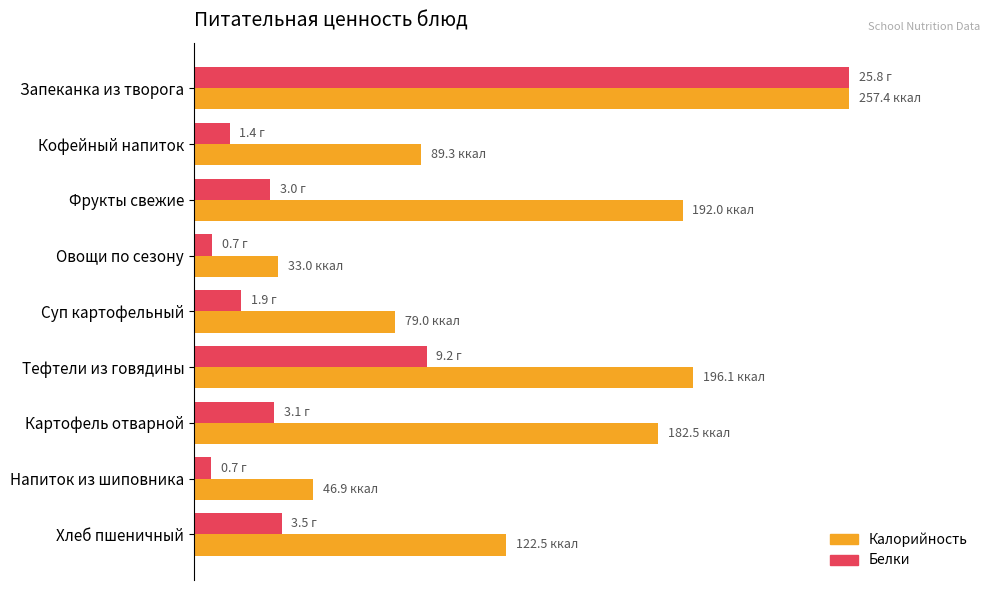

What position from the right is Картофель отварной?

3